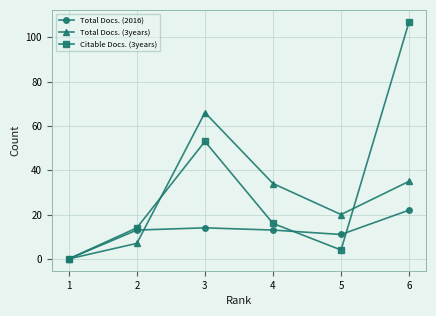

At which label is Citable Docs. (3years) closest to 53?

3